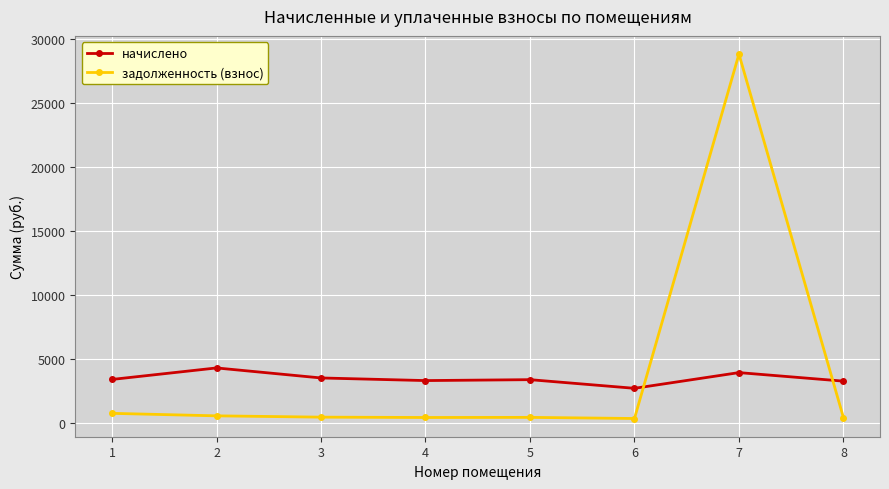

Between which two adjacent categories do начислено and задолженность (взнос) first intersect?

6 and 7